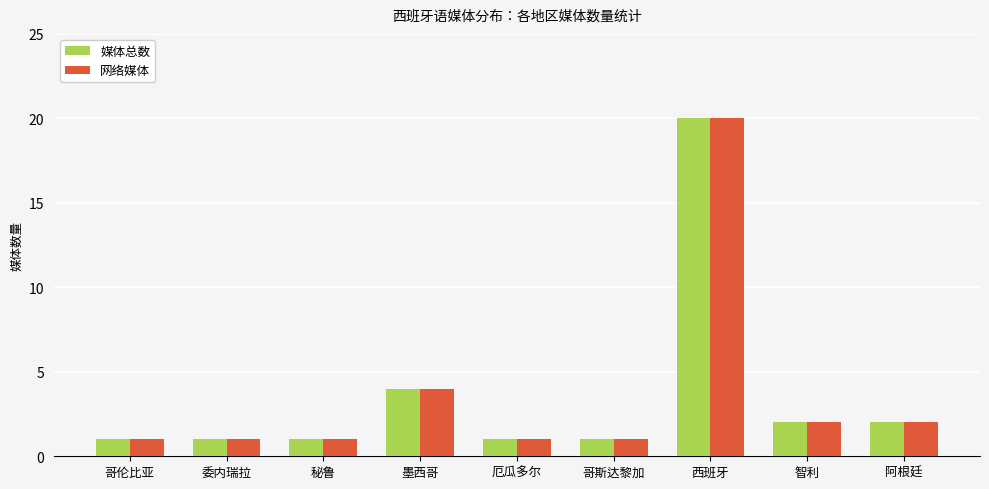

What is the value of the 网络媒体 bar at the 5th from the left?

1